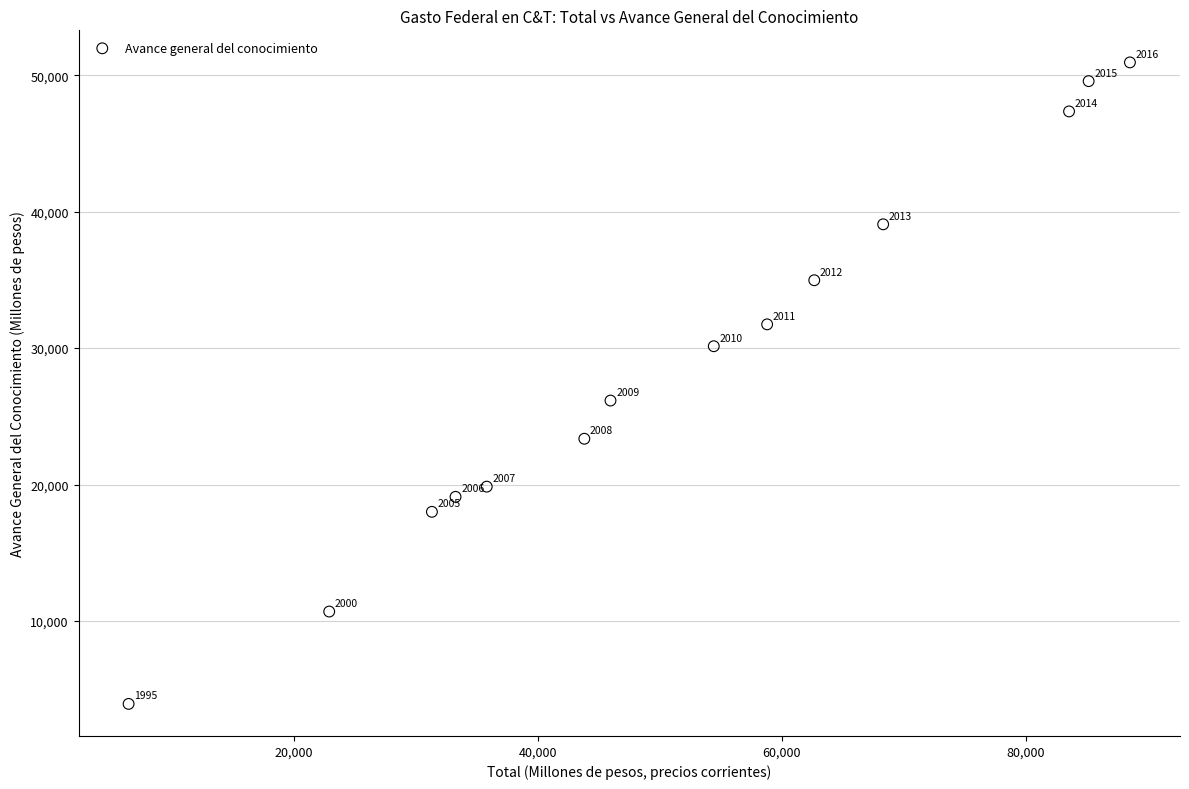

What is the range of Y values (max minus min)?

47017.7